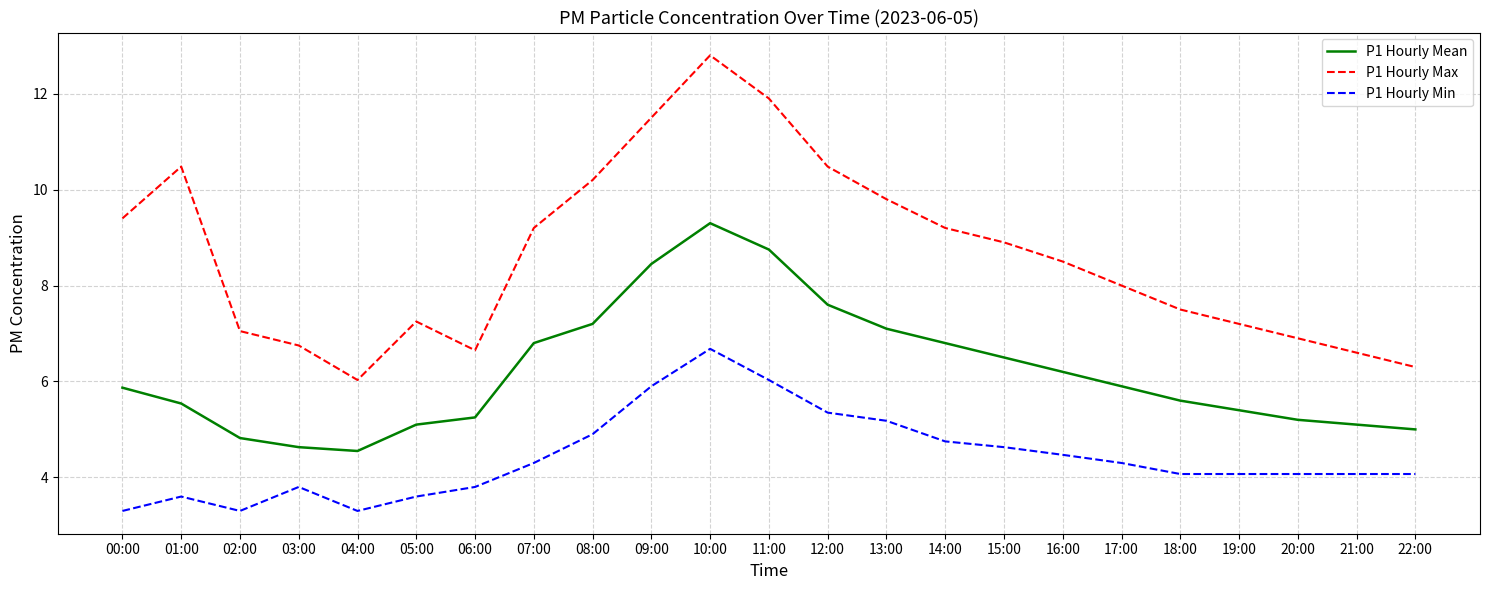

True or false: P1 Hourly Max and P1 Hourly Min intersect in this chart.

False